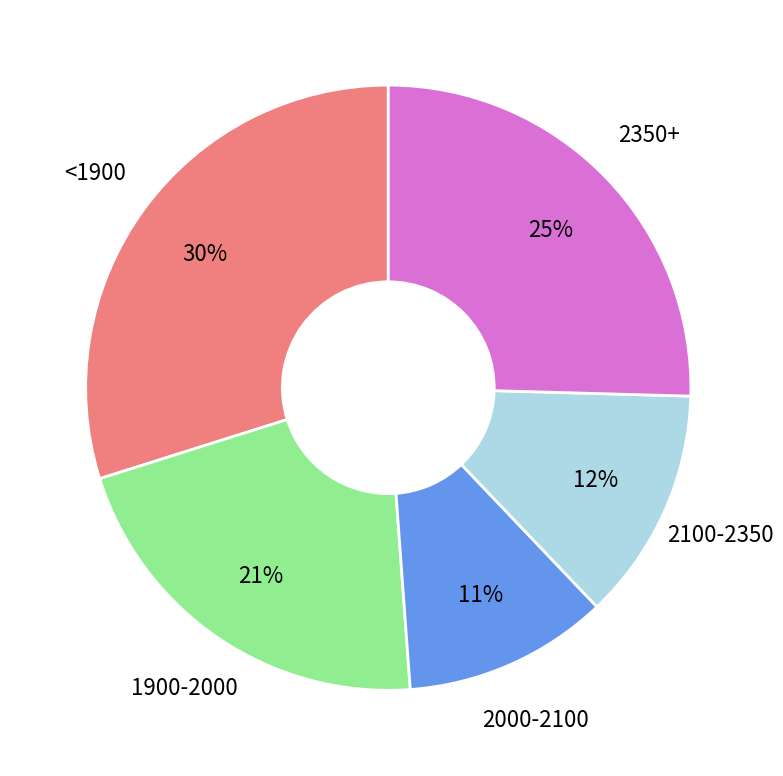

To the nearest percent, what is the difference between the largest and smallest slice percentages?

19%